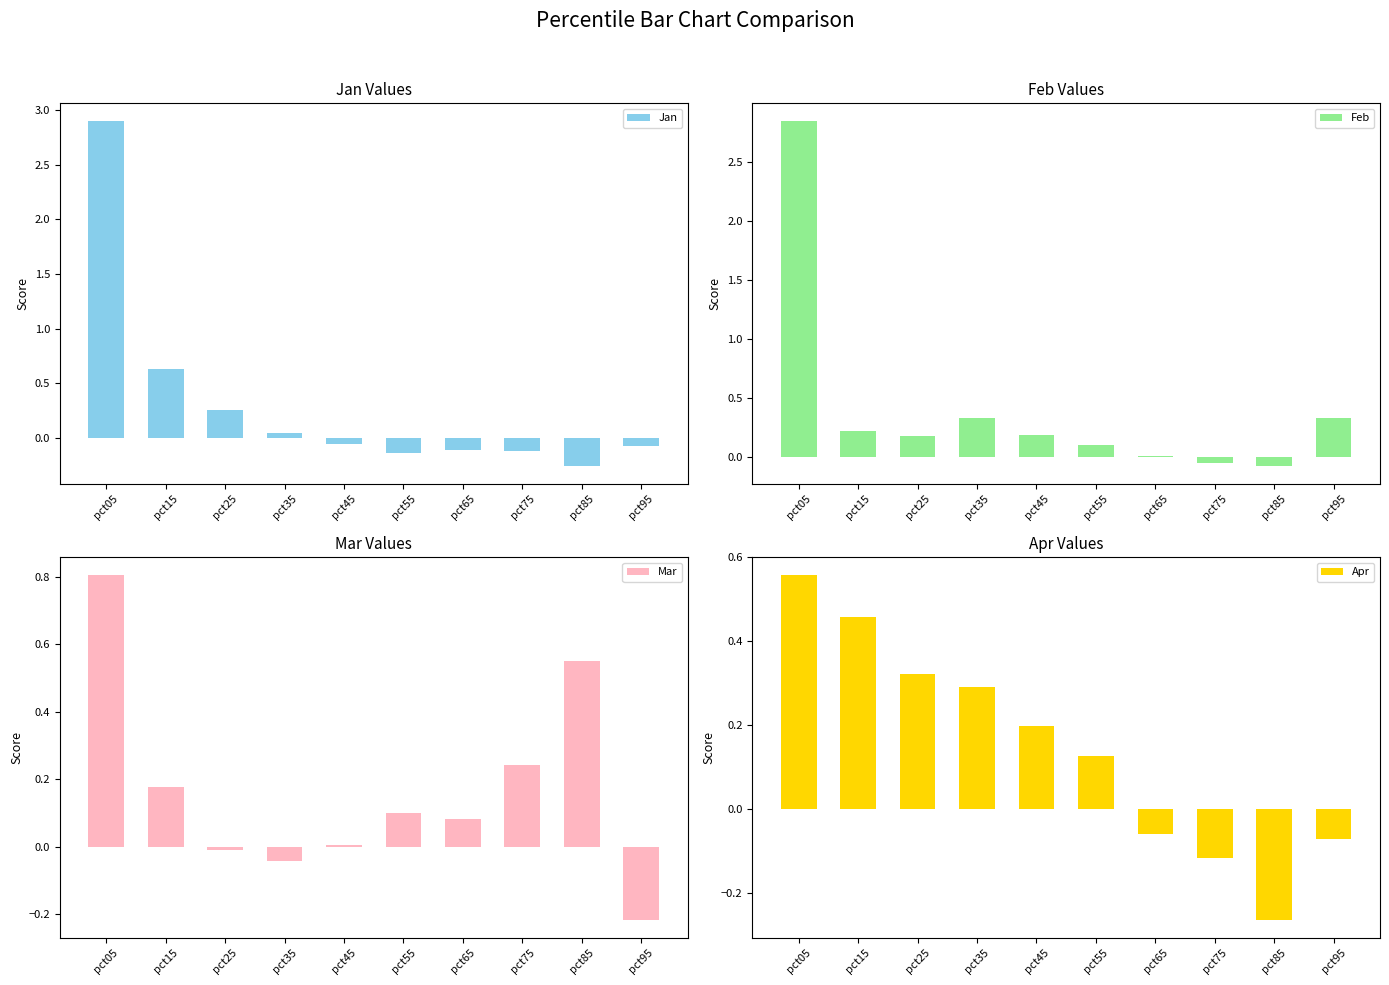

At which label does Jan reach its peak?

pct05